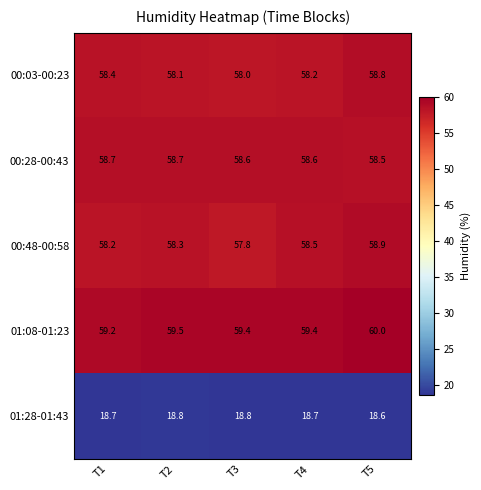

Is the value of 01:08-01:23 at T3 greater than the value of 01:28-01:43 at T4?

Yes